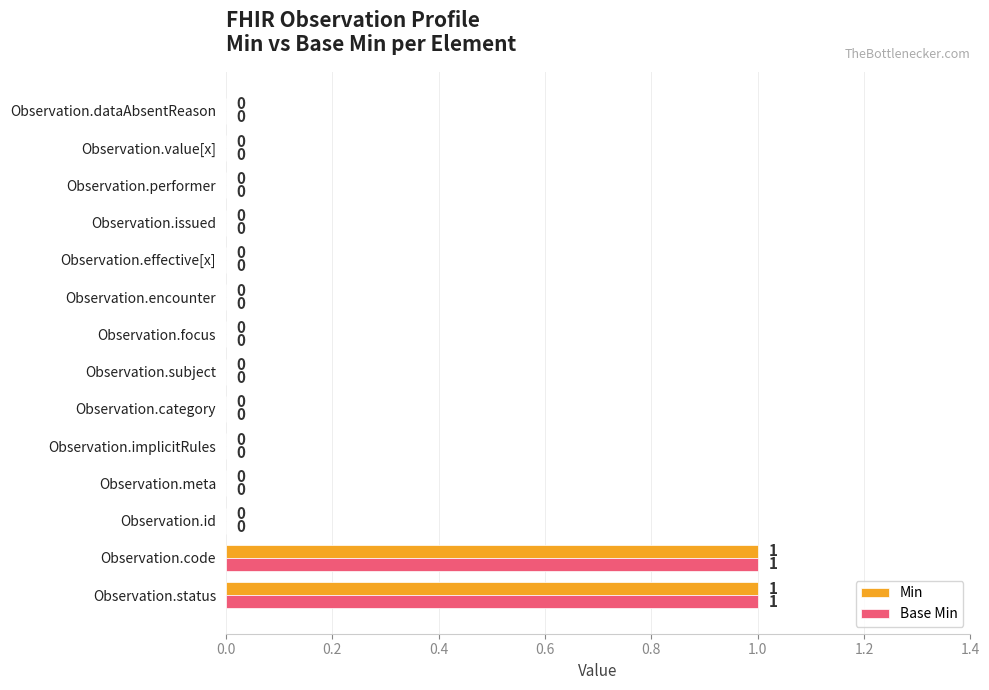

How many values in the Min series exceed 0?

2